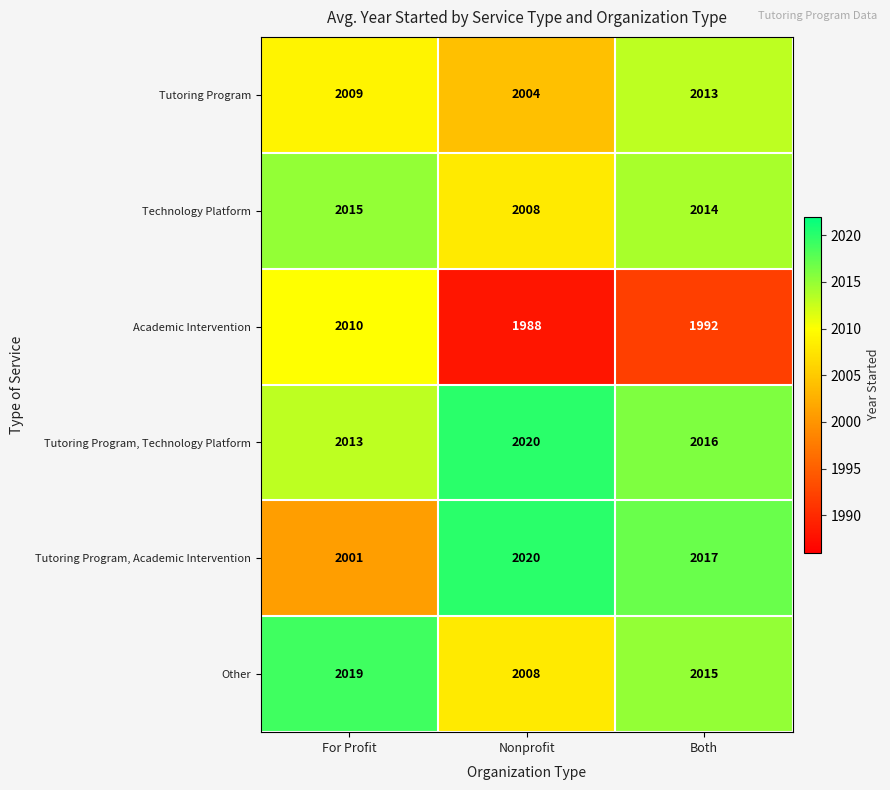

What is the lowest value of the Other series?

2008